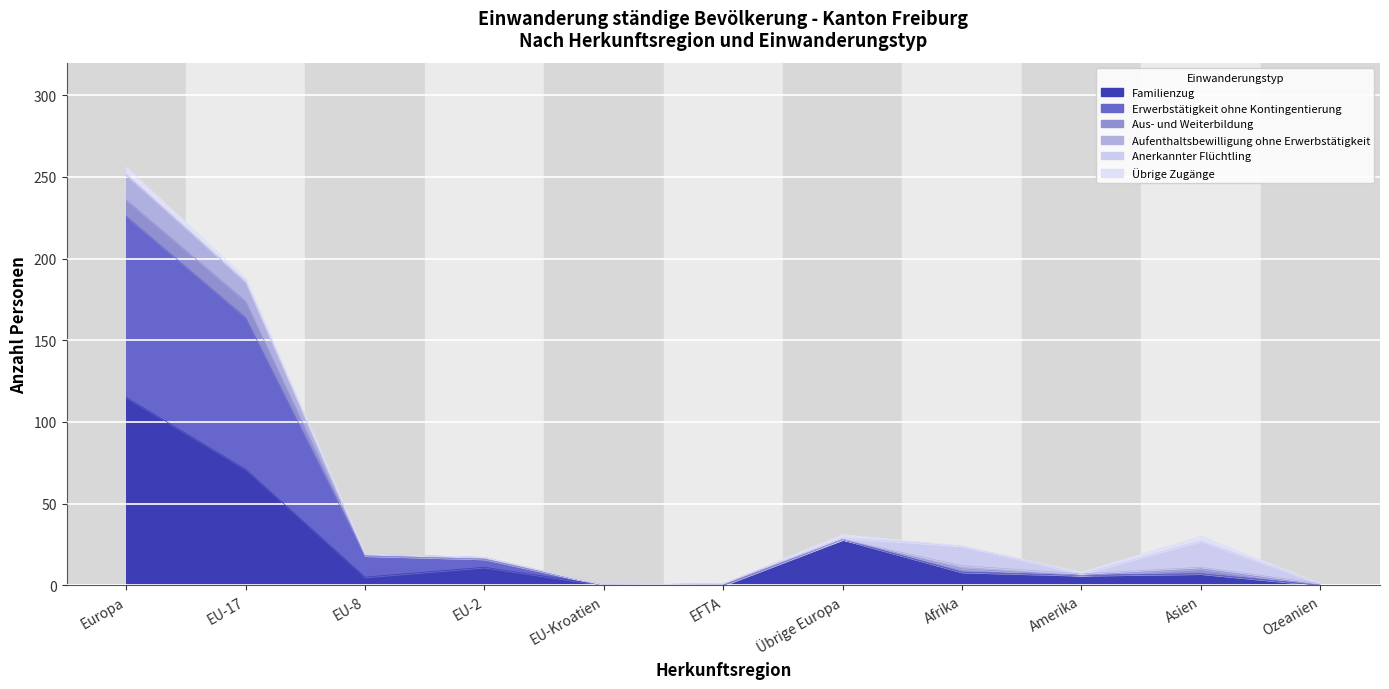

True or false: Erwerbstätigkeit ohne Kontingentierung and Aufenthaltsbewilligung ohne Erwerbstätigkeit cross at least once.

False